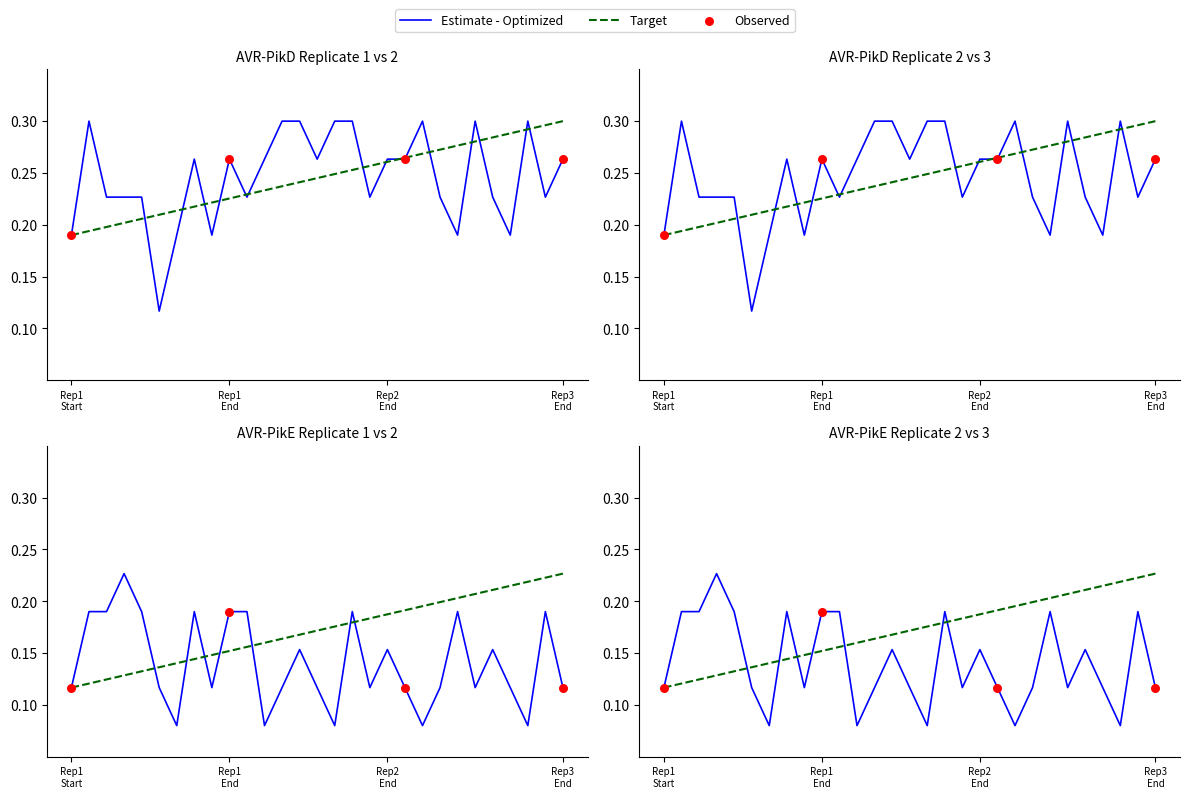

What is the total value across all series at 7?

0.5